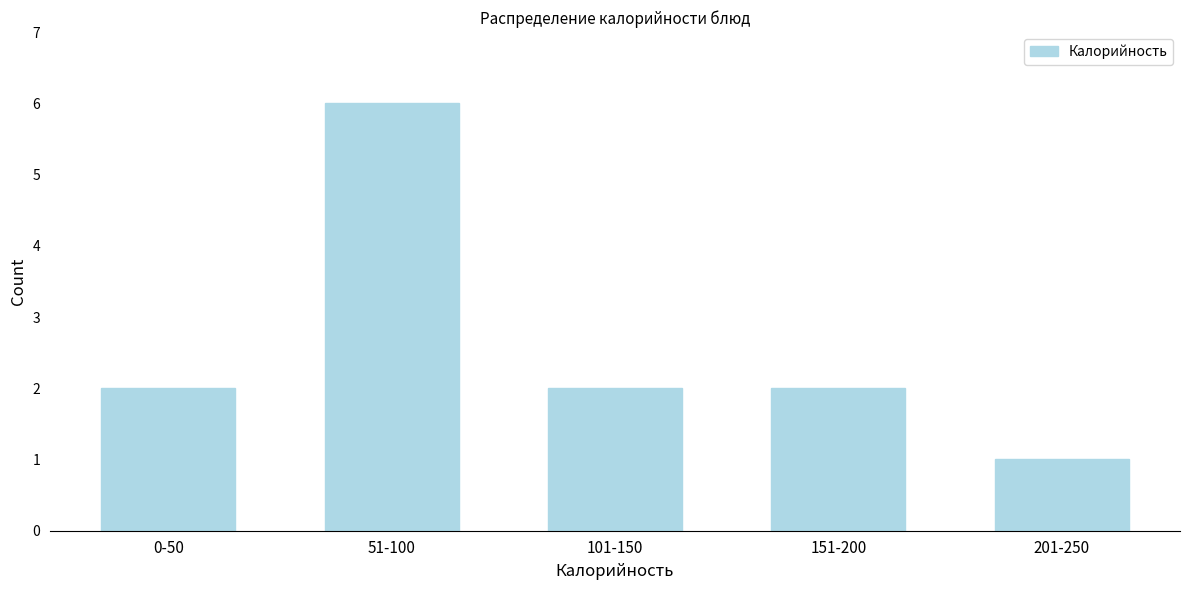

Reading left to right, transcribe all the data shown in this chart.

2	6	2	2	1